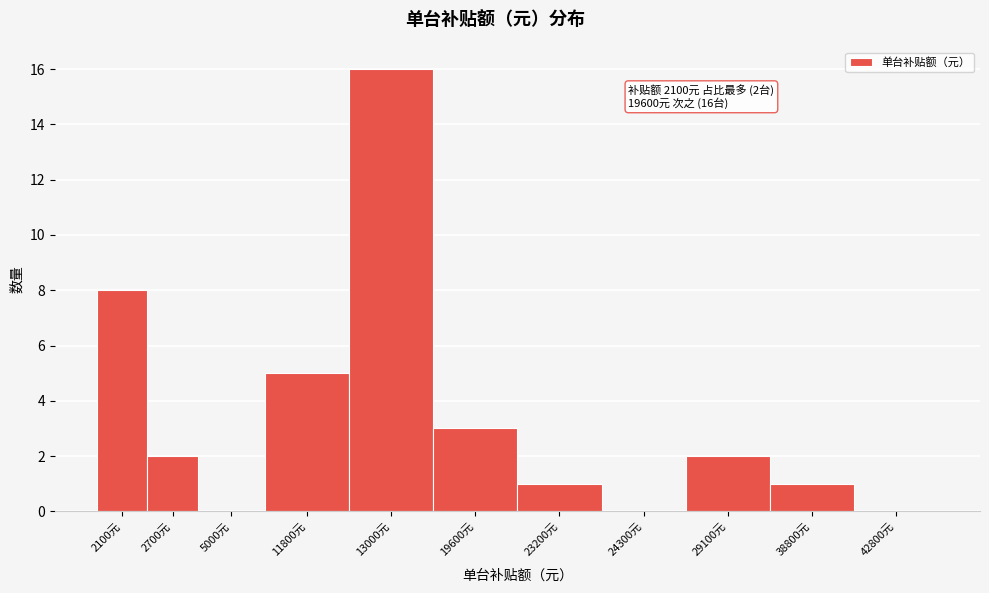

Reading left to right, what are all the values shown in this chart?

2100元=8	2700元=2	5000元=0	11800元=5	13000元=16	19600元=3	23200元=1	24300元=0	29100元=2	38800元=1	42800元=0